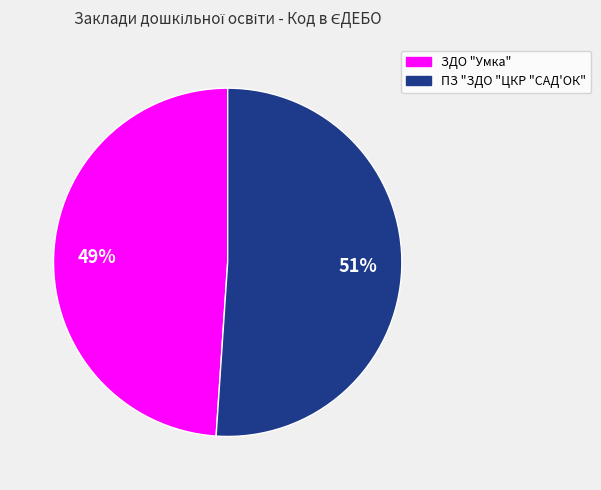

Count the number of slices in the pie.

2